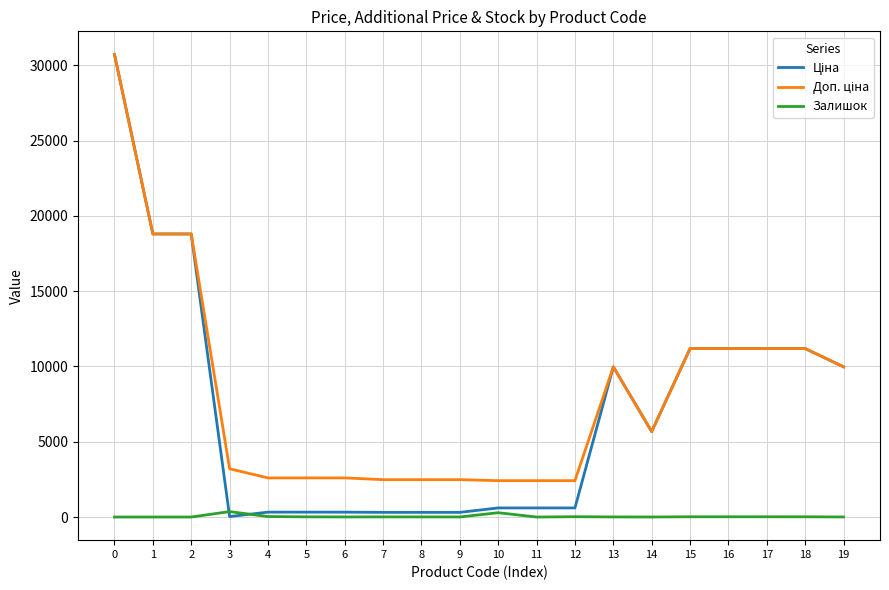

Count the number of data series in this chart.

3